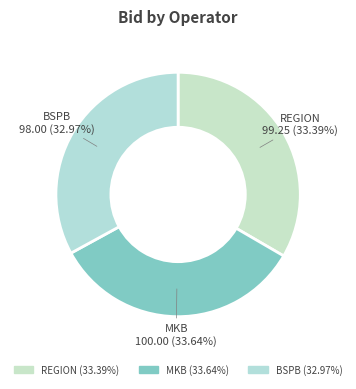

How much of the chart is everything except BSPB?

67.0%